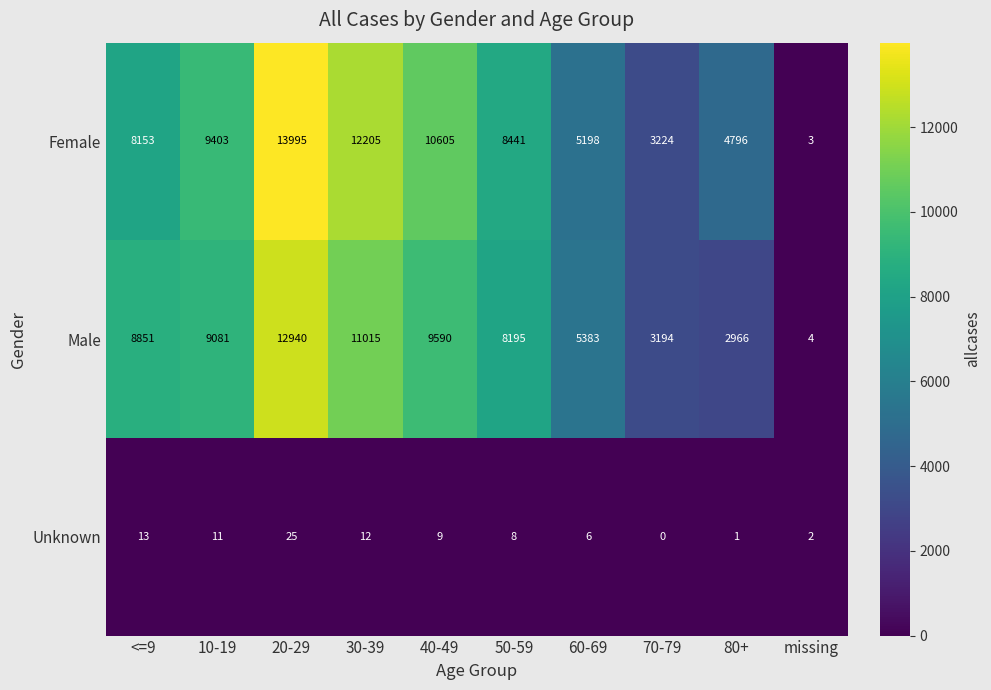

What value does the Female series have at 20-29?

13995